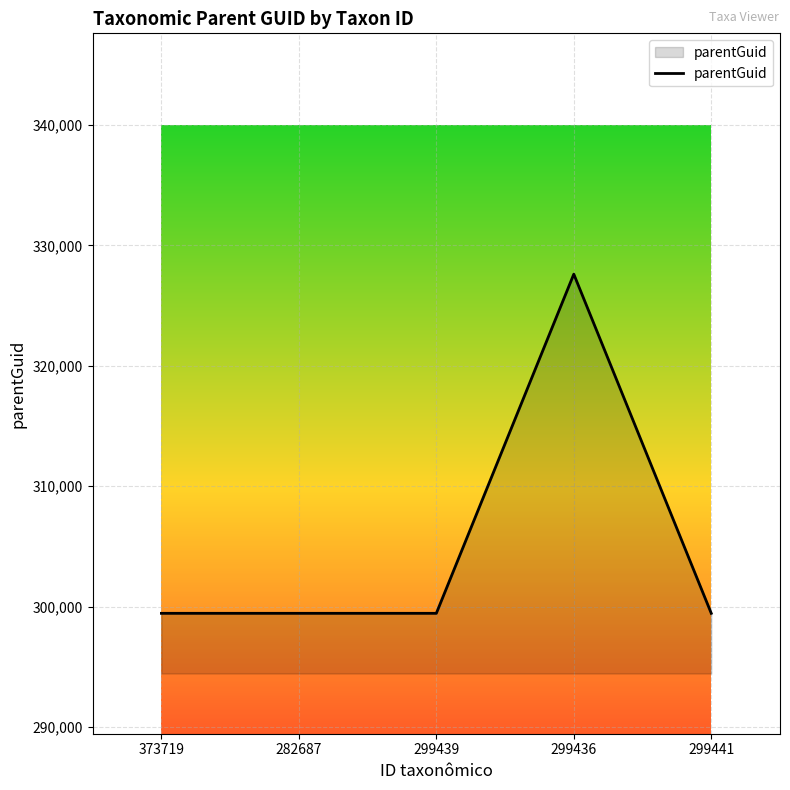

The value at 299439 is 90230. True or false?

False